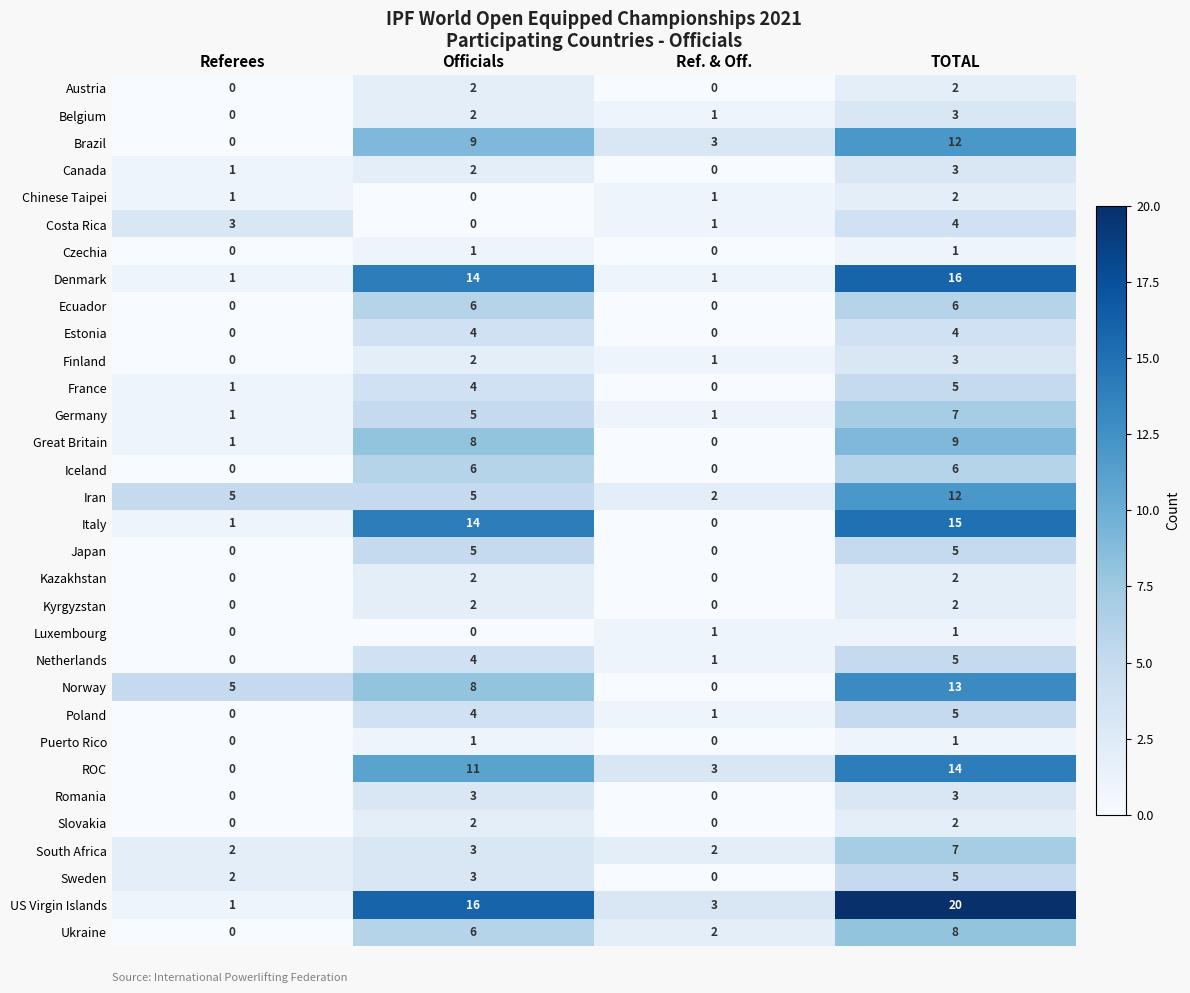

What is the difference between the maximum and minimum values in the Estonia series?

4